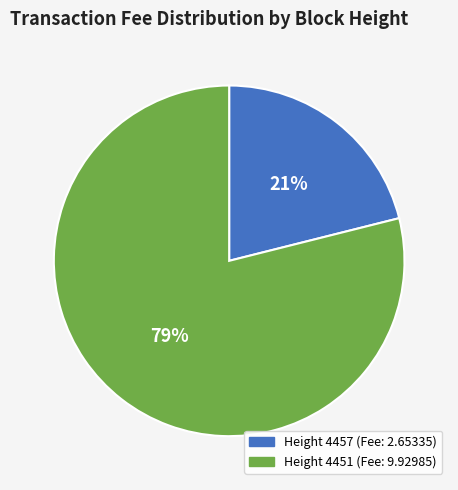

To the nearest percent, what is the average slice percentage?

50%